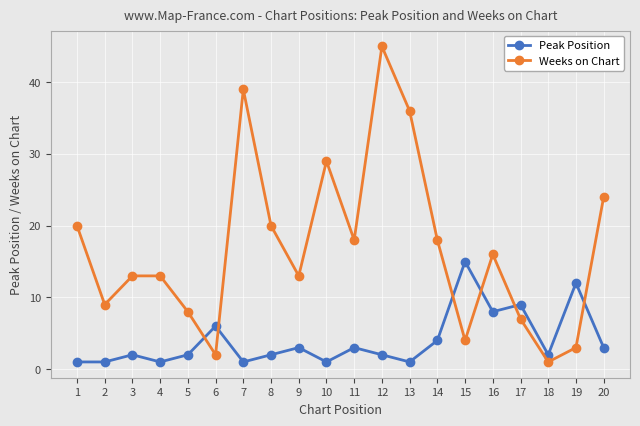

True or false: Weeks on Chart has more than 0 interior local peaks.

True